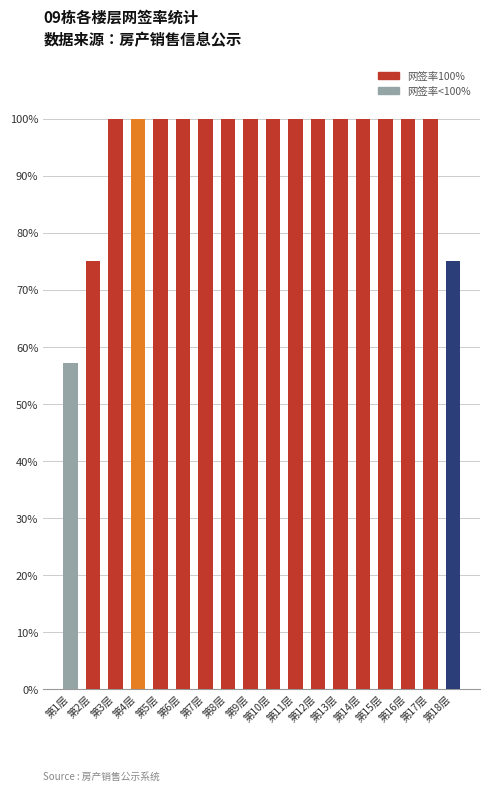

What is the greatest value displayed?

100.0